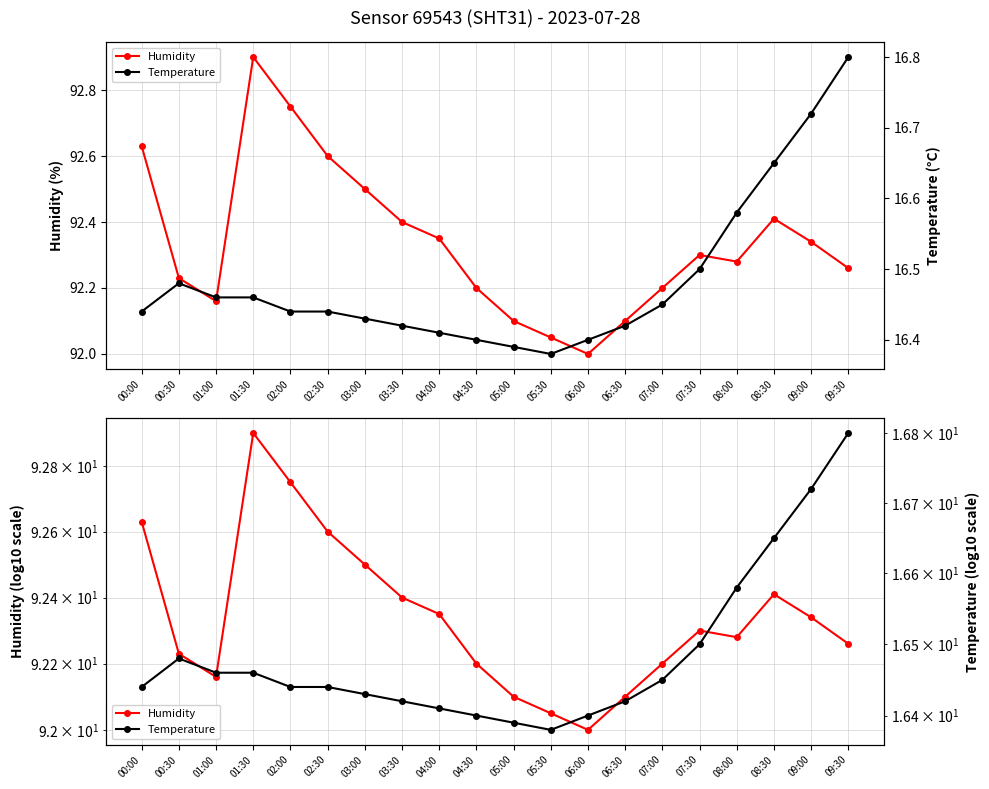

Is the value of Humidity at 08:30 greater than the value of Temperature at 07:00?

Yes